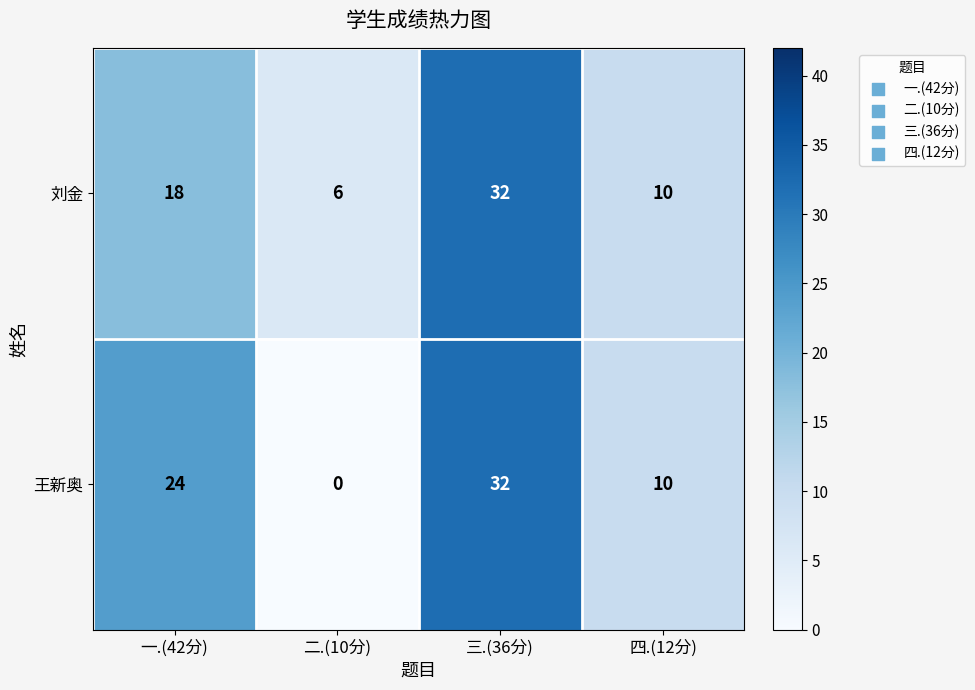

The 刘金 series shows 6 at 二.(10分). True or false?

True